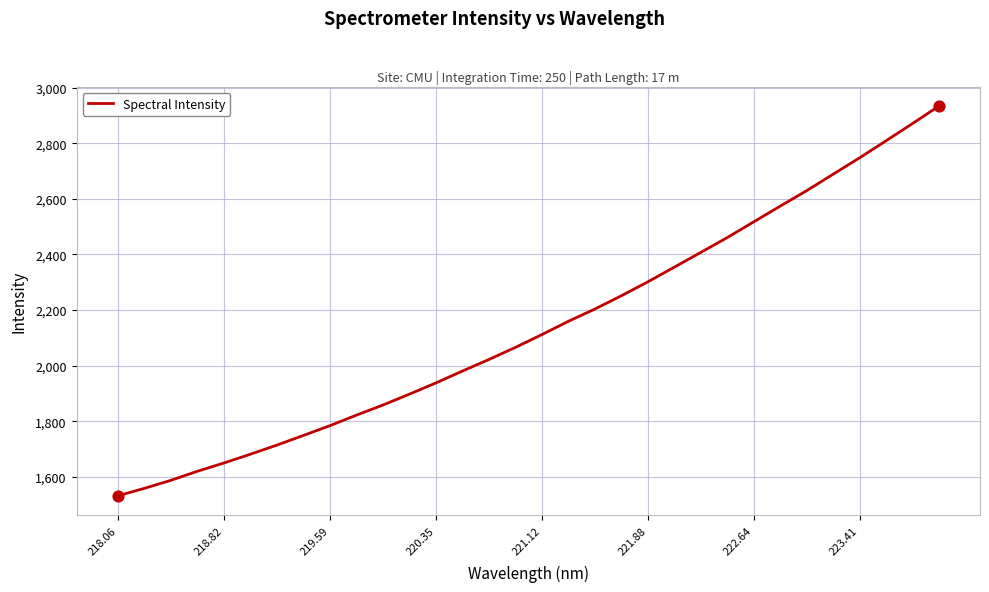

What is the minimum value shown in the chart?

1532.0